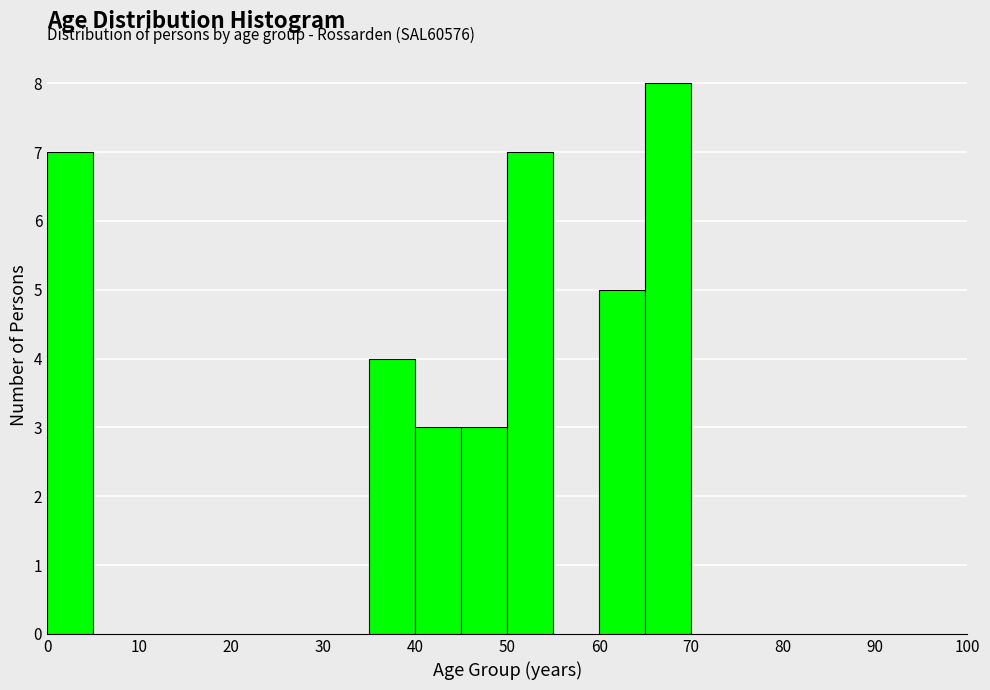

Over which range of the x-axis is the bar tallest?

65 to 70